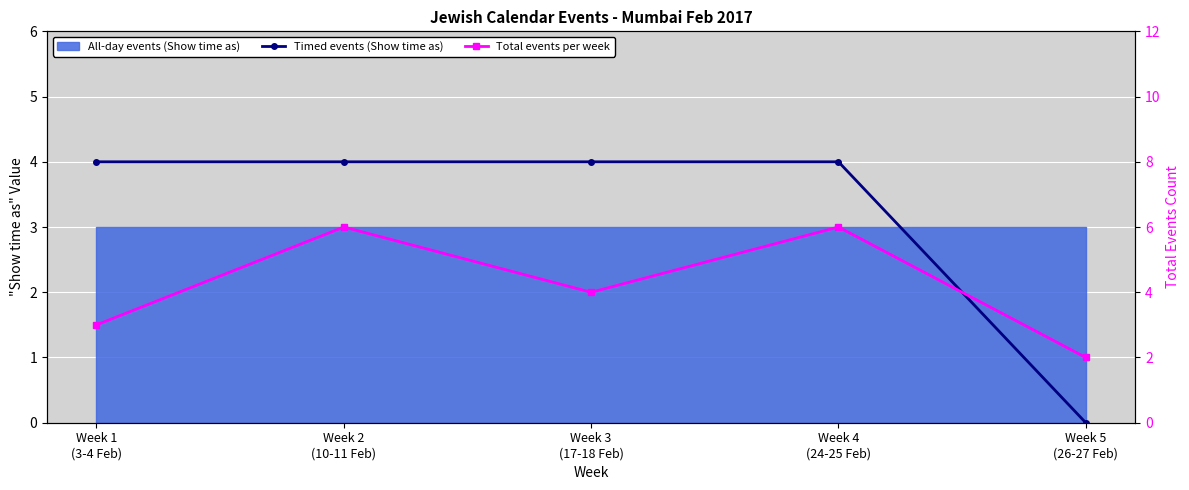

How many Total events per week values are between 3 and 6?

4